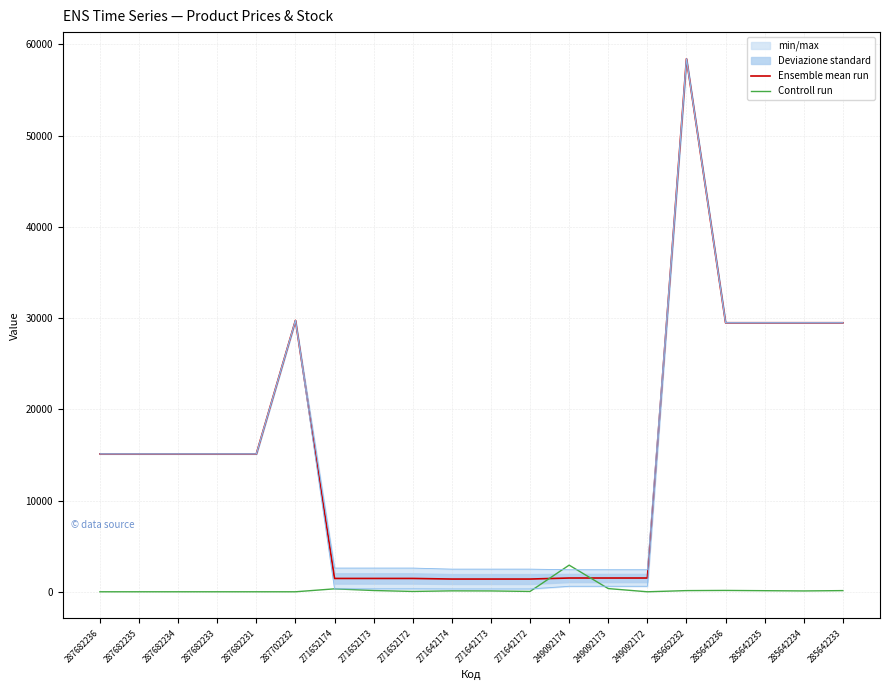

Which label corresponds to the smallest value in the chart?

287682236